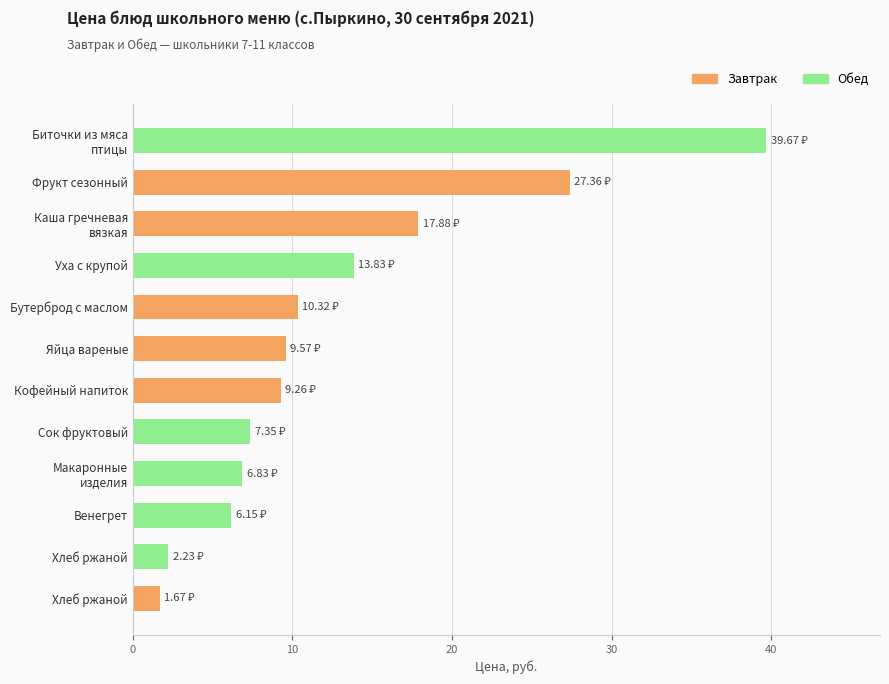

How many categories are shown in the chart?

12